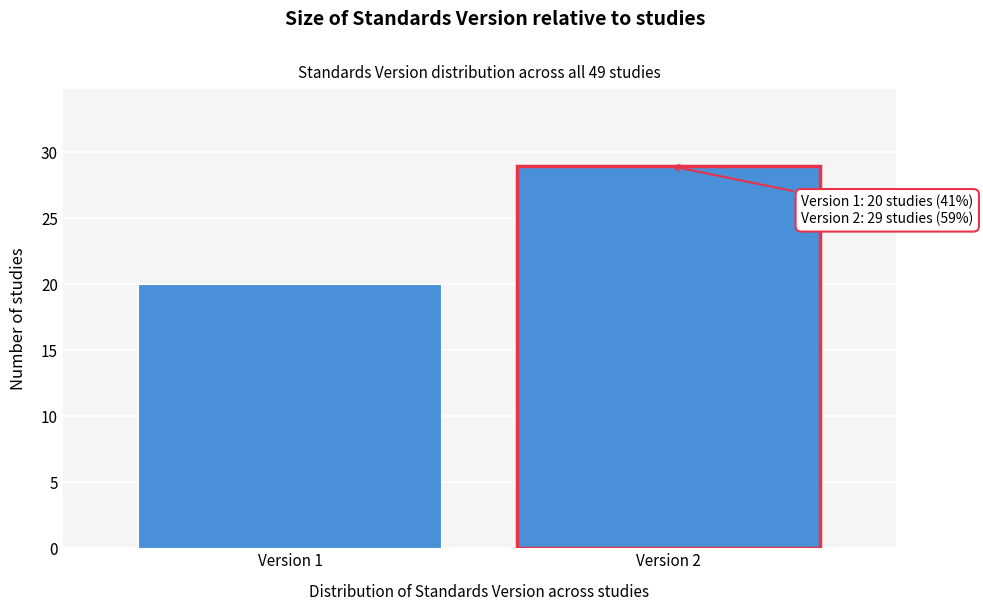

Reading right to left, extract all data points from this chart.

Version 2=29	Version 1=20